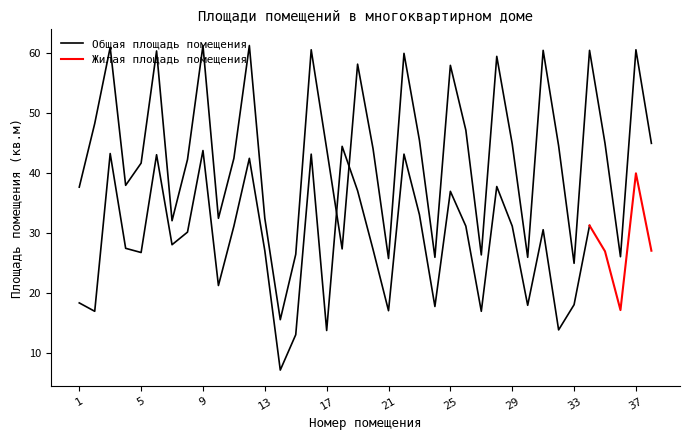

The chart shows a value of 11.9 at 20. True or false?

False